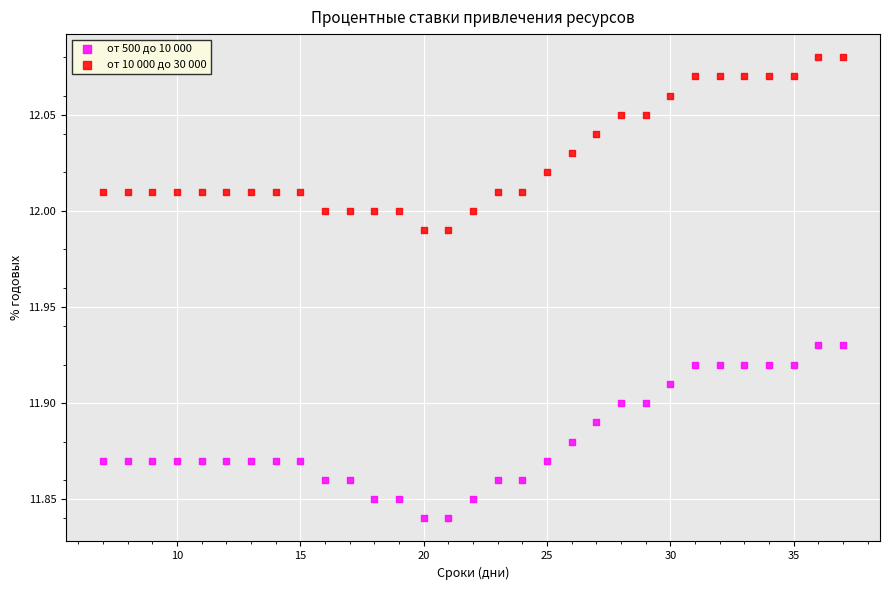

Which series contains the lowest Y value?

от 500 до 10 000